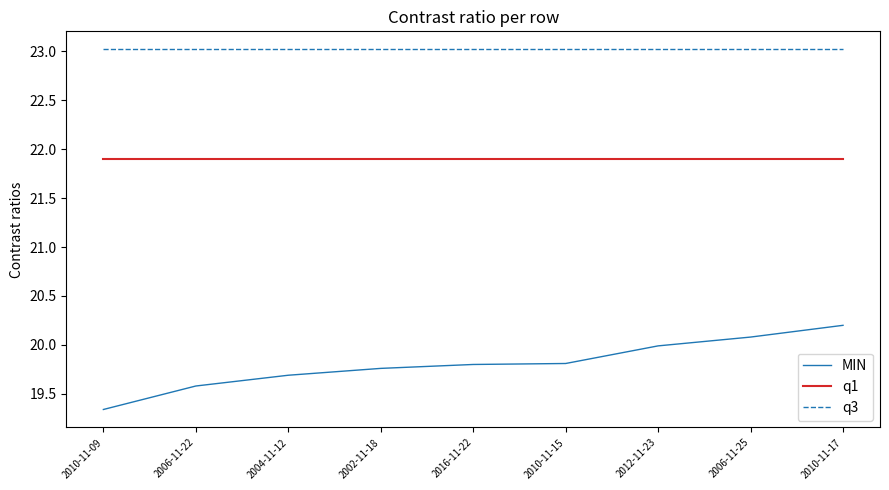

What is the sum of all q3 values?

207.2